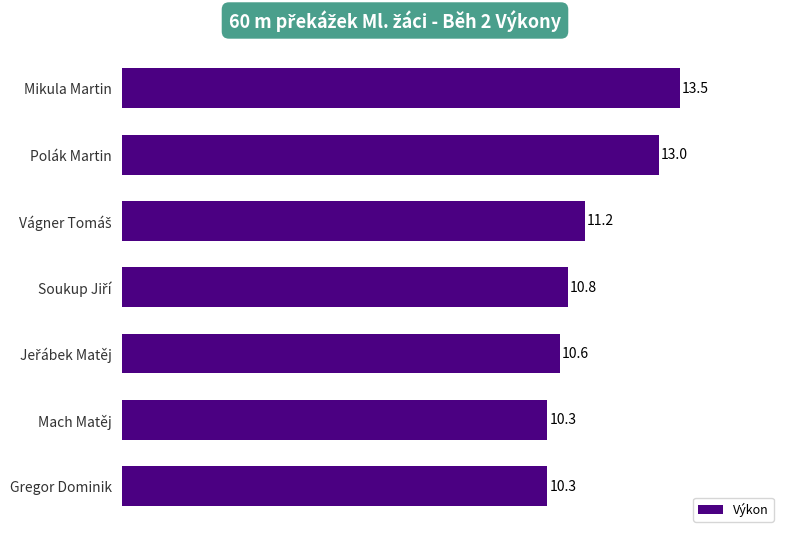

Reading bottom to top, what are all the values shown in this chart?

10.3	10.3	10.6	10.8	11.2	13.0	13.5